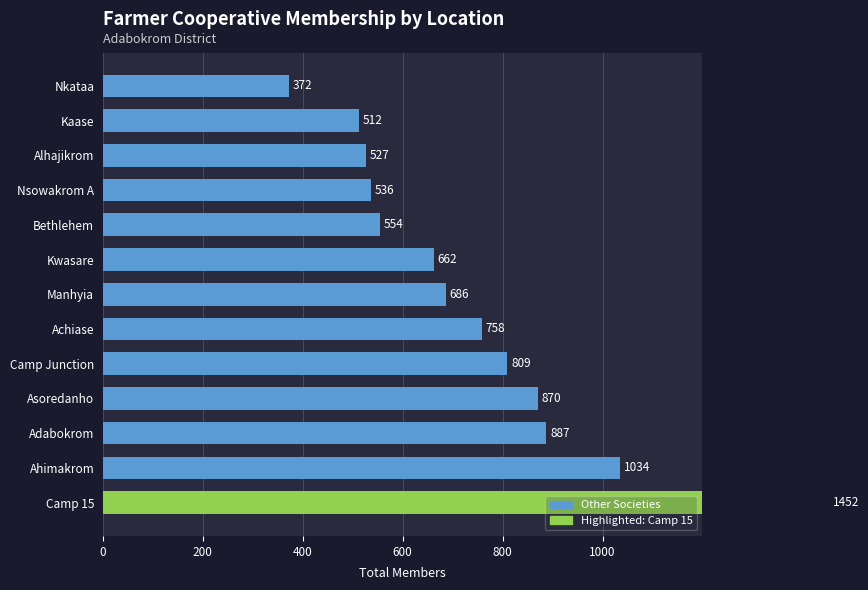

Reading left to right, list all the values displayed in this chart.

1452	1034	887	870	809	758	686	662	554	536	527	512	372